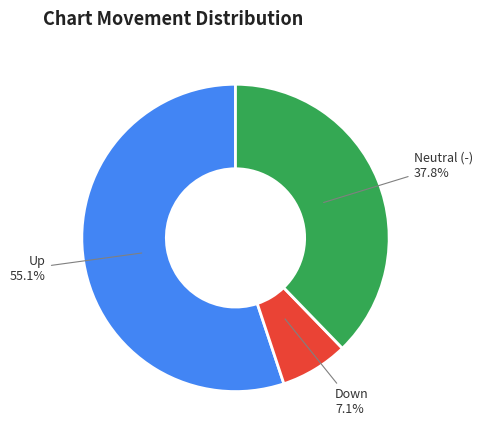

Does any single category account for the majority?

Yes